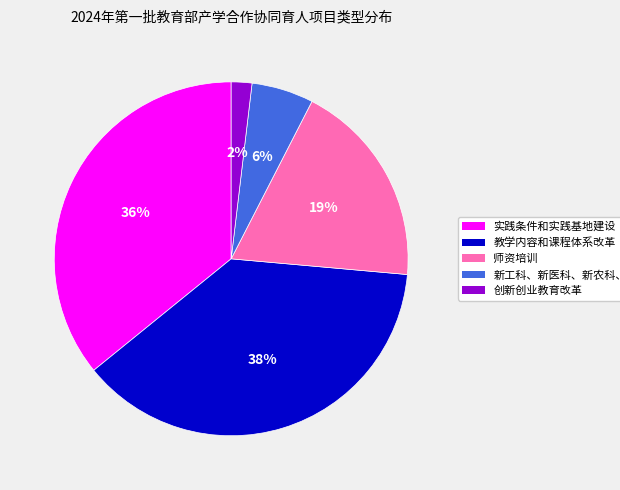

To the nearest percent, what is the difference between the largest and smallest slice percentages?

36%